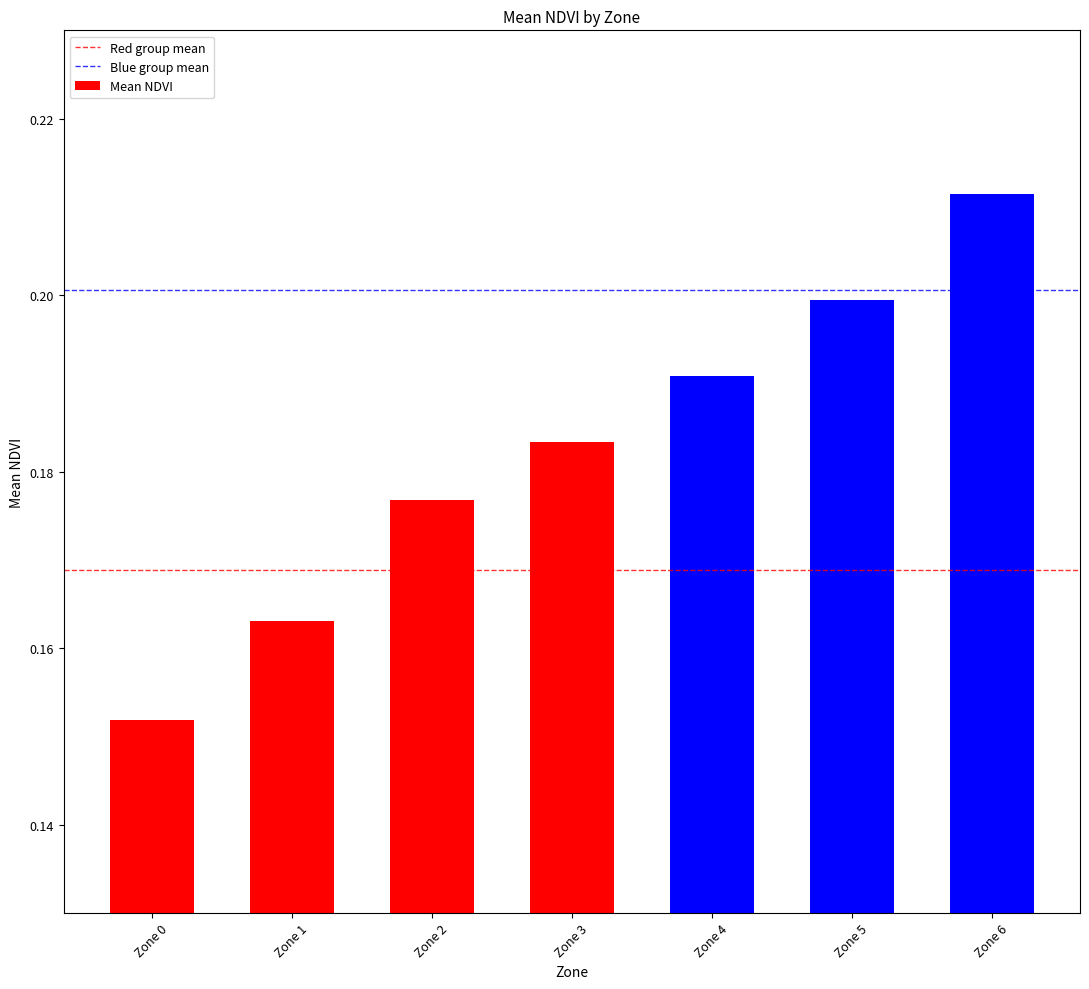

At which label is the value closest to 0?

Zone 0